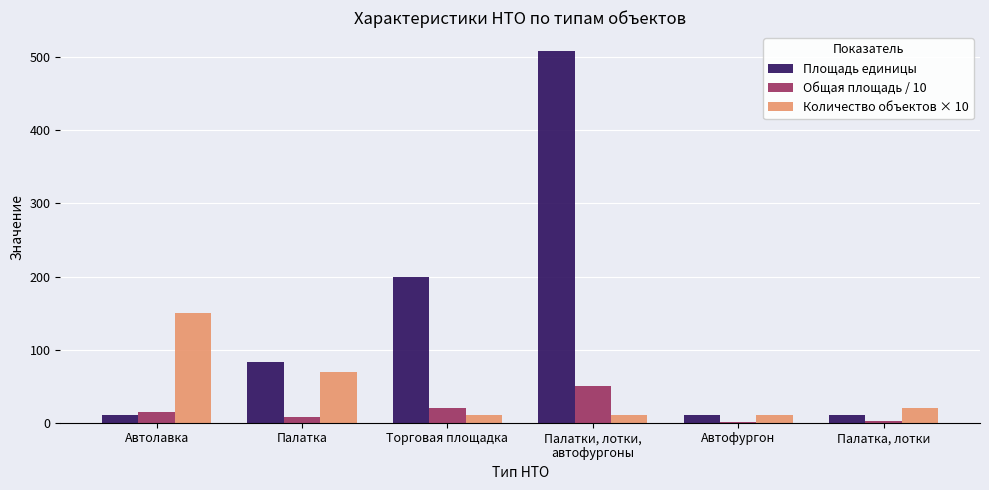

The Количество объектов × 10 series shows 20.0 at Палатка, лотки. True or false?

True